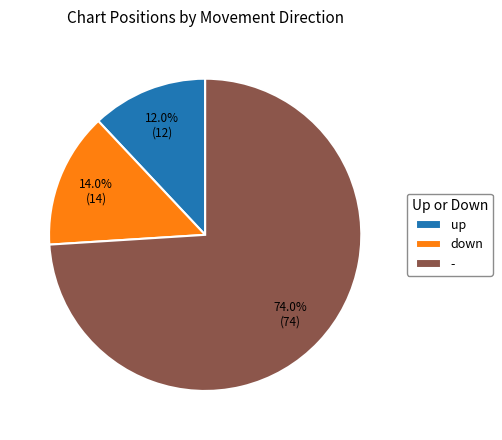

Approximately how many times larger is the value at - compared to up?

6.2